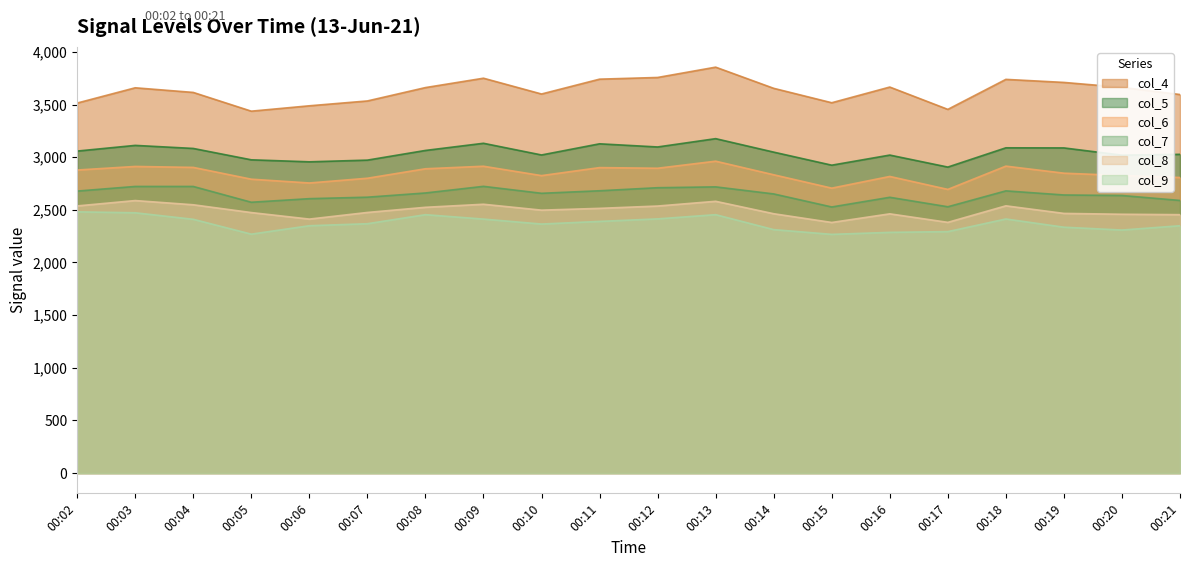

What is the spread (max minus min) of values at 00:19?

1375